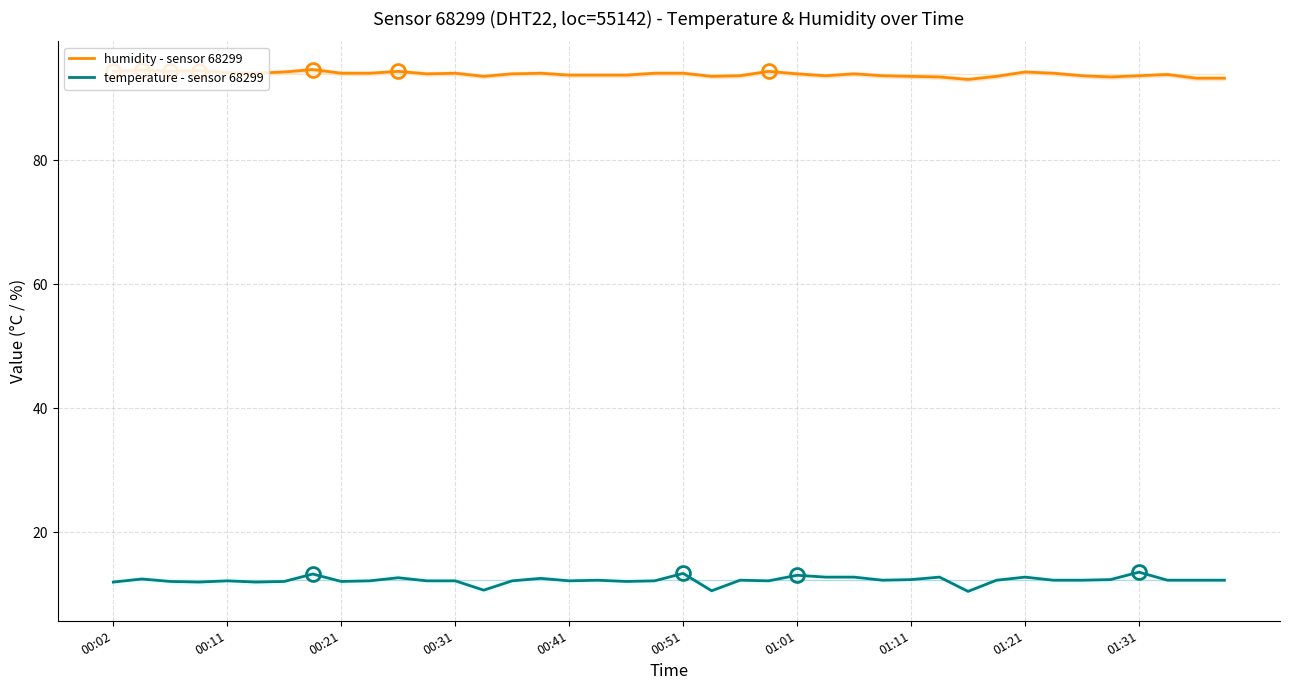

True or false: humidity - sensor 68299 and temperature - sensor 68299 cross at least once.

False